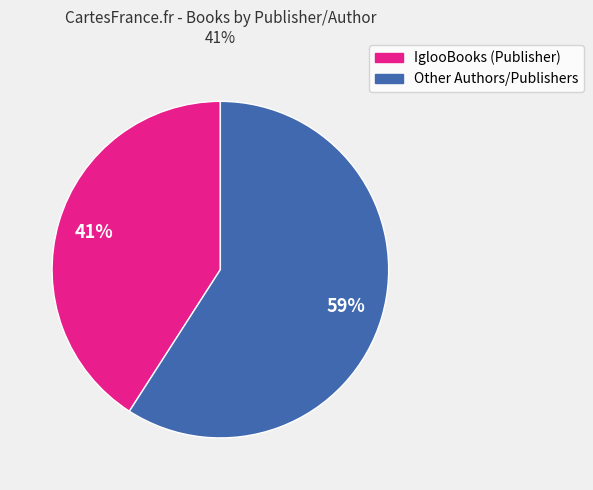

To the nearest percent, what is the difference between the largest and smallest slice percentages?

18%